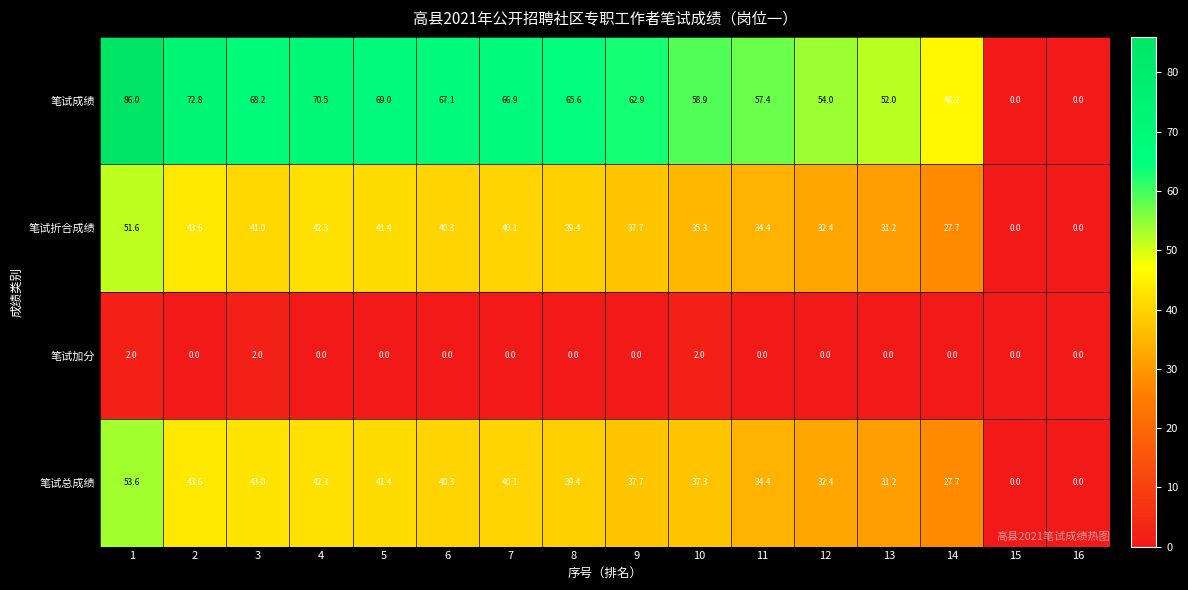

Which series has the largest range (max minus min)?

笔试成绩